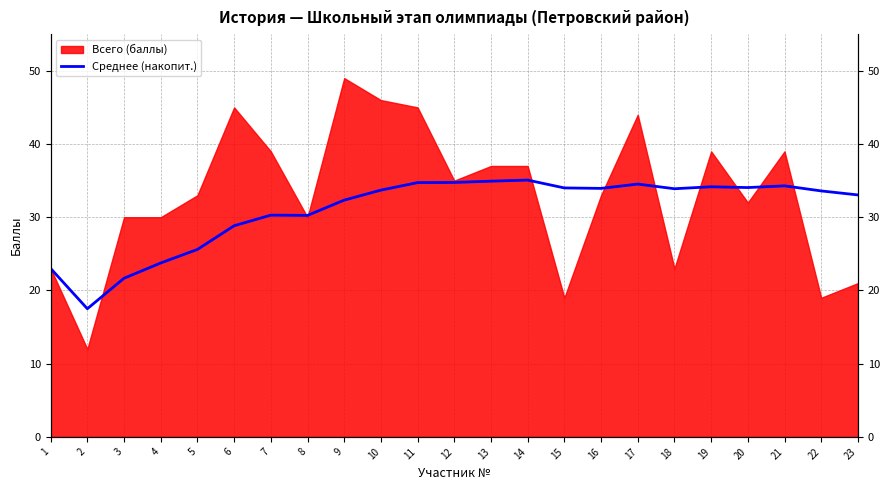

Reading left to right, extract all data points from this chart.

1=23.0	2=17.5	3=21.7	4=23.8	5=25.6	6=28.8	7=30.3	8=30.2	9=32.3	10=33.7	11=34.7	12=34.8	13=34.9	14=35.1	15=34.0	16=33.9	17=34.5	18=33.9	19=34.2	20=34.0	21=34.3	22=33.6	23=33.0